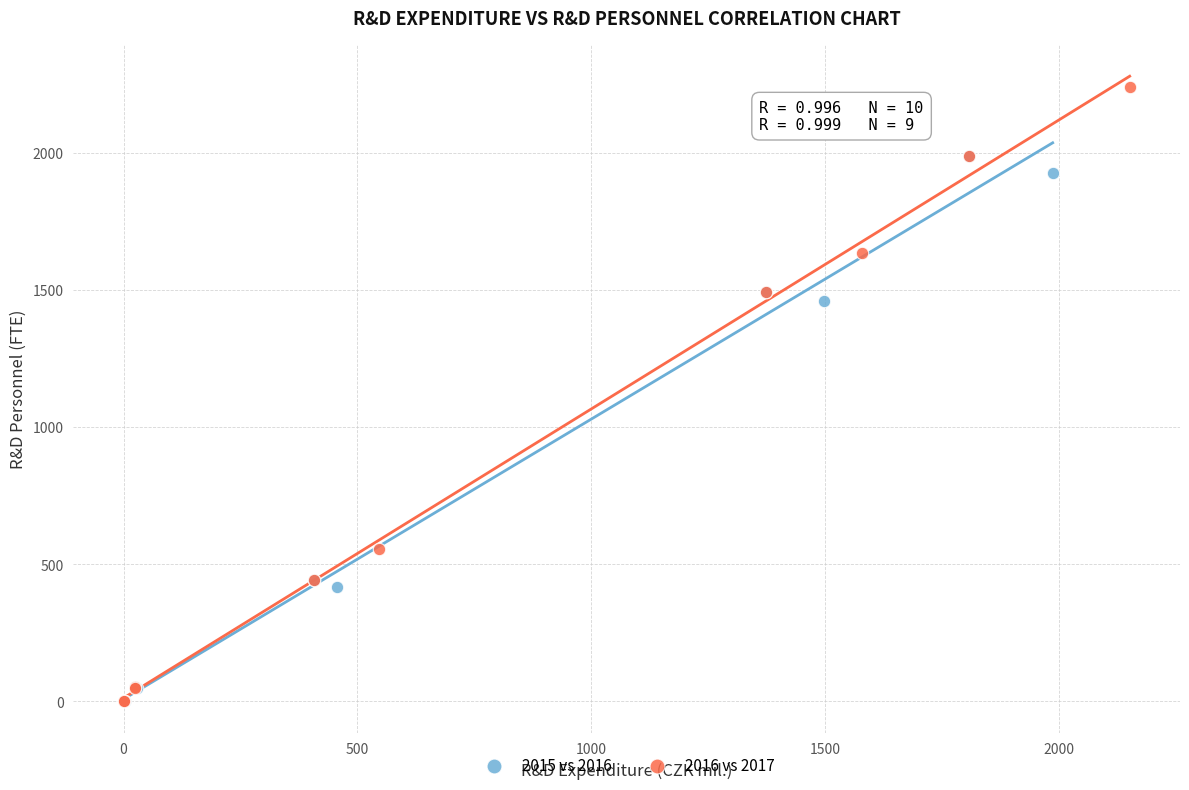

What are all the series names shown in the legend?

2015 vs 2016, 2016 vs 2017